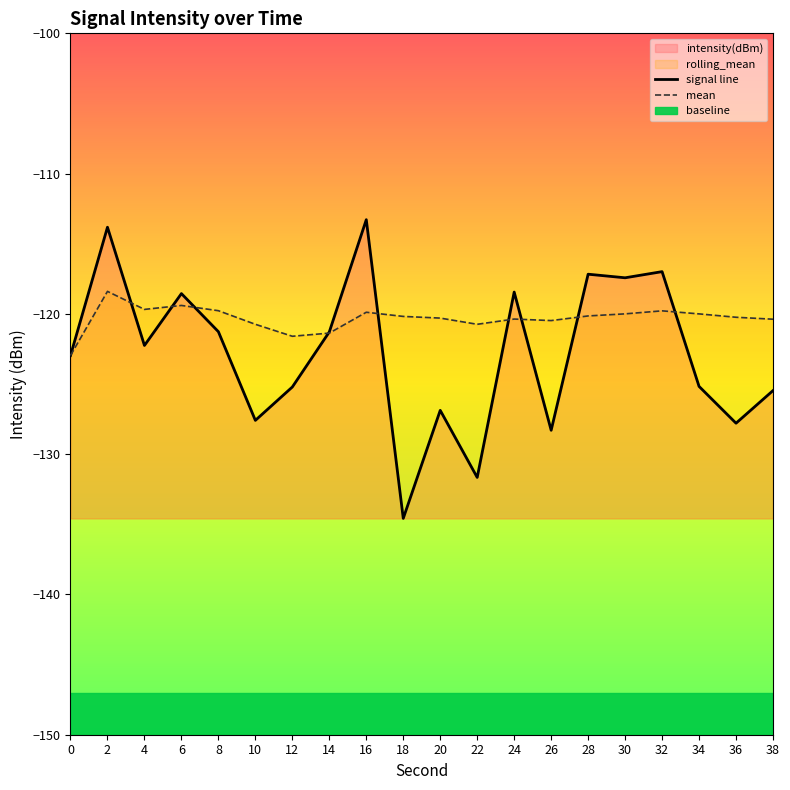

Is it true that mean equals -171.2 at 12?

False